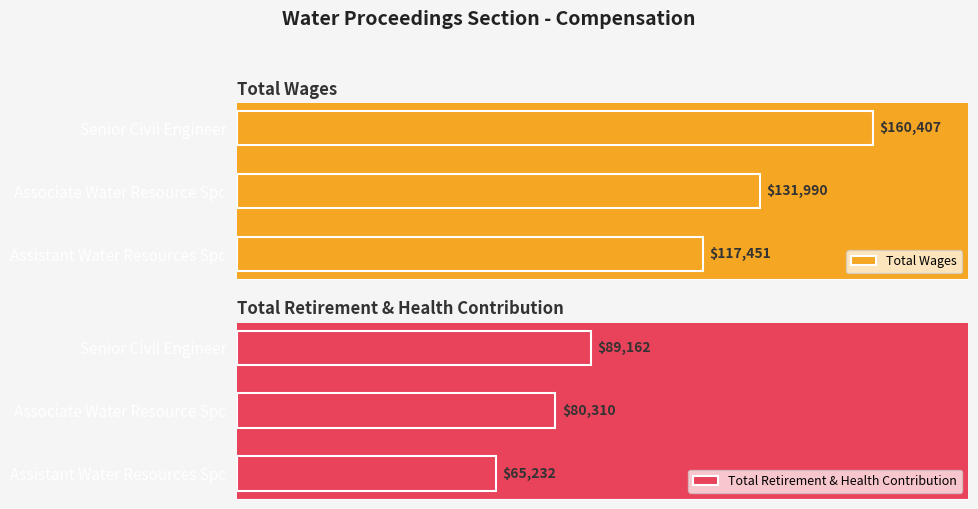

What is the value of the Total Retirement & Health Contribution bar at the 1st from the left?

89162